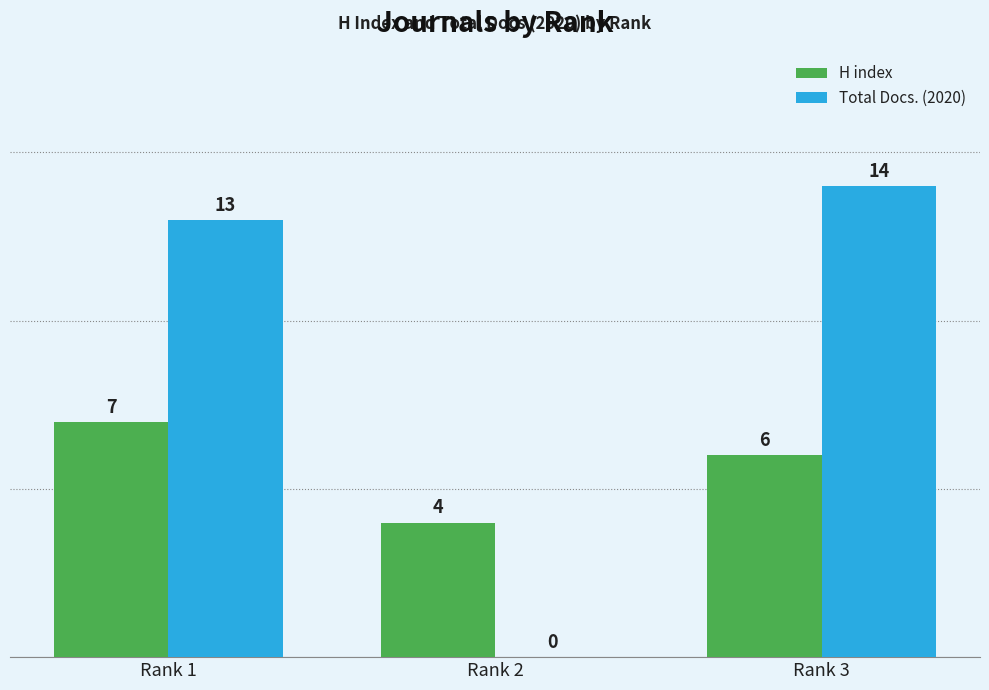

What are all the series names shown in the legend?

H index, Total Docs. (2020)